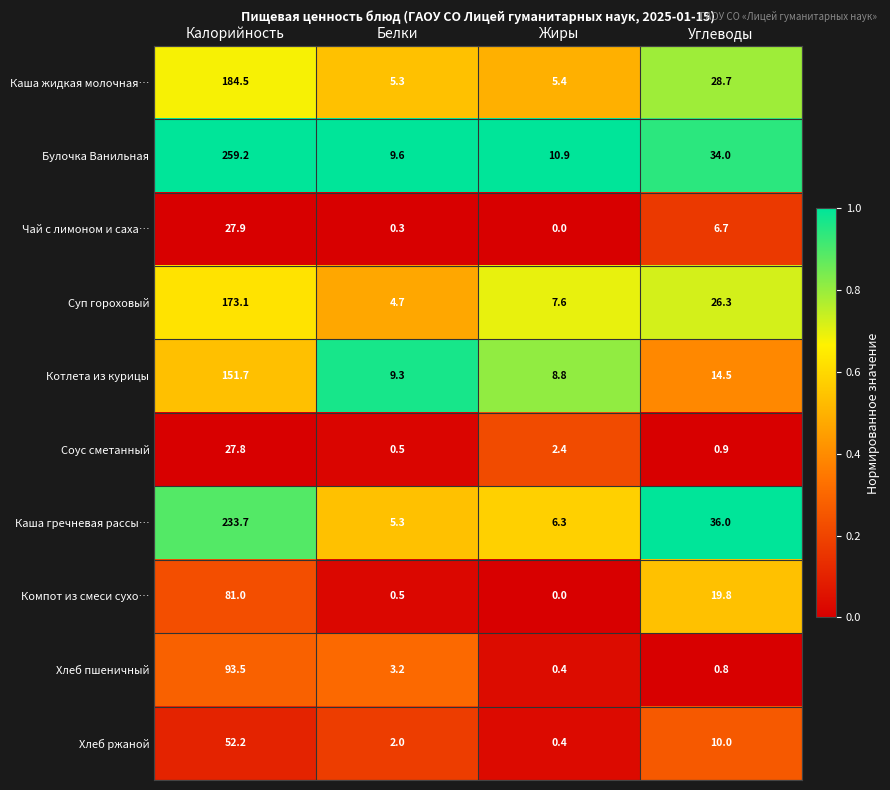

Rank the series by their maximum value, from highest to lowest.

Булочка Ванильная, Каша гречневая рассы…, Каша жидкая молочная…, Суп гороховый, Котлета из курицы, Хлеб пшеничный, Компот из смеси сухо…, Хлеб ржаной, Чай с лимоном и саха…, Соус сметанный